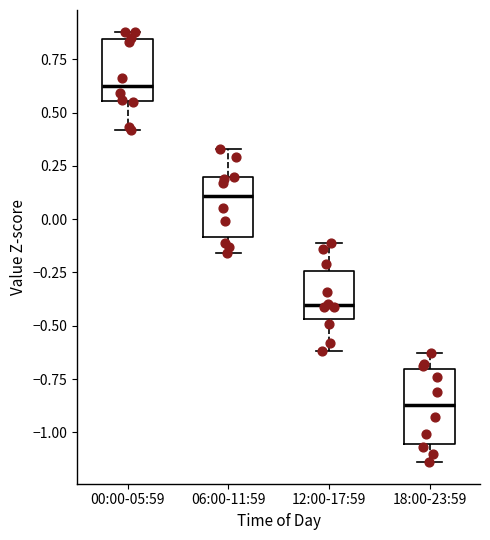

Reading left to right, transcribe this box plot: for each box, give where its median line is, the range the box spans, and where its two whiskers end, as read against the y-axis. The values are not printed on the chart, so give them approximately, as read against the axis.

00:00-05:59: median 0.65, box 0.55 to 0.85, whiskers 0.40 to 0.90
06:00-11:59: median 0.10, box -0.10 to 0.20, whiskers -0.15 to 0.35
12:00-17:59: median -0.40, box -0.45 to -0.25, whiskers -0.60 to -0.10
18:00-23:59: median -0.85, box -1.05 to -0.70, whiskers -1.15 to -0.65